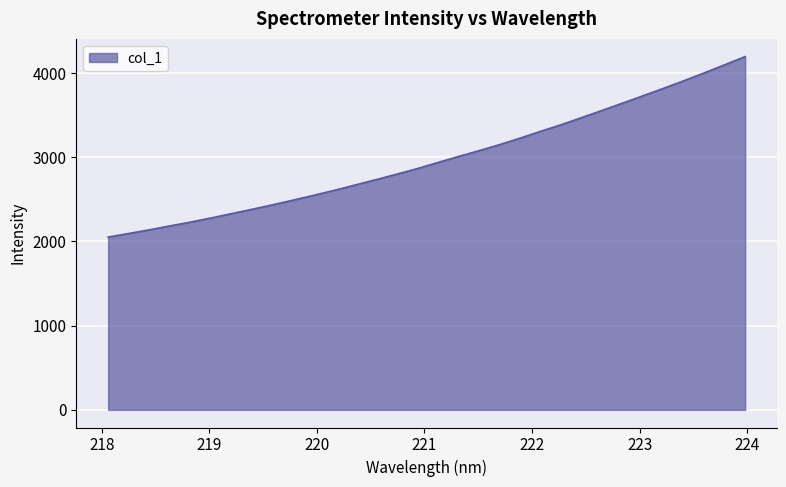

What is the greatest value displayed?

4195.7